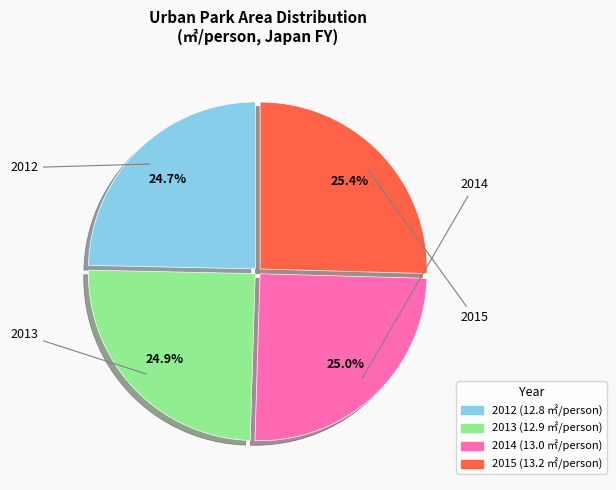

The 2013 slice represents 25% of the pie. True or false?

True